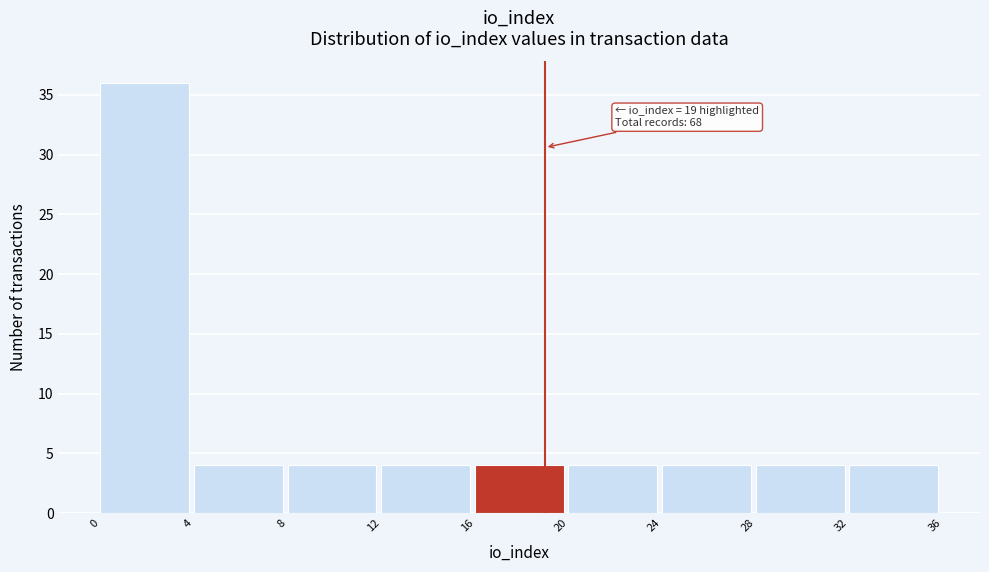

Over which range of the x-axis is the bar tallest?

0 to 4